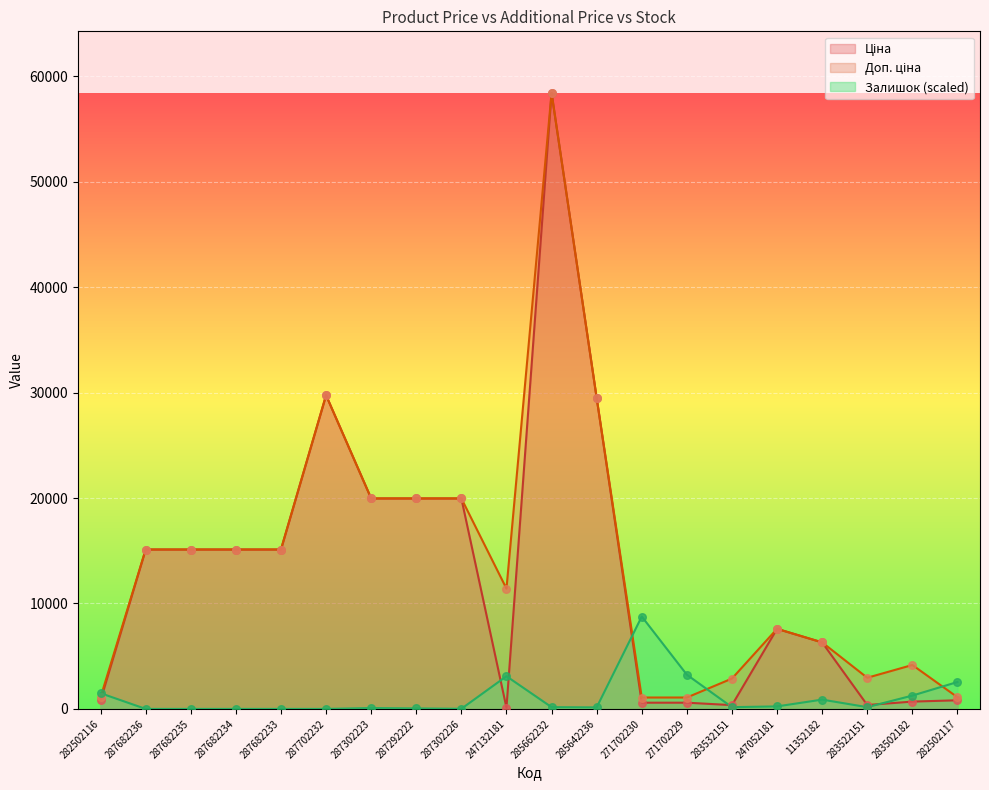

What is the total value across all series at 283522151?

3492.2